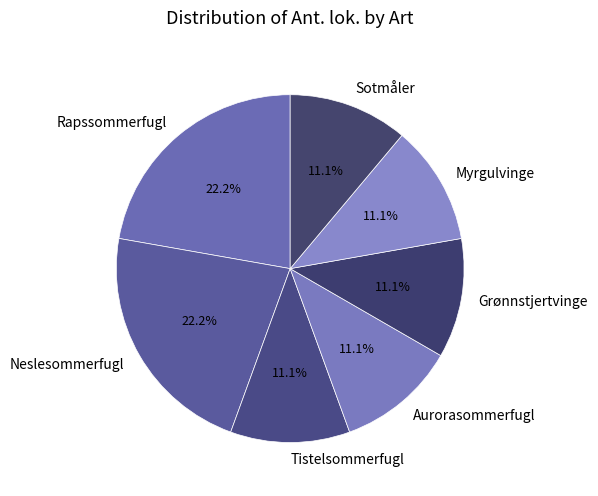

Is there any slice that represents more than half of the pie?

No